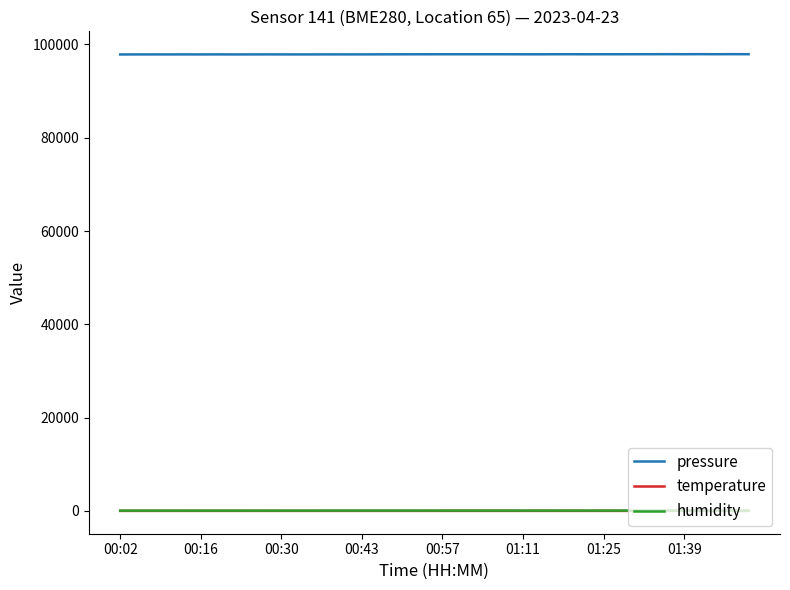

What is the maximum value shown in the chart?

97922.1